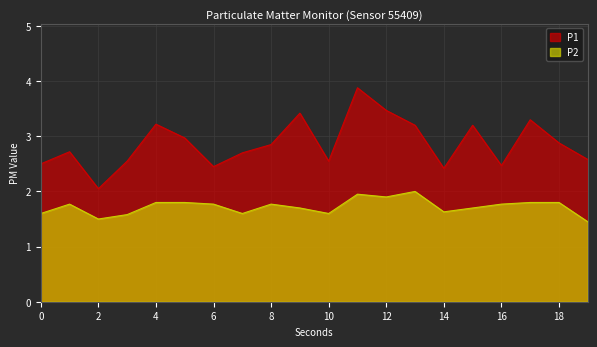

Which category has the lowest value across all series?

19:00